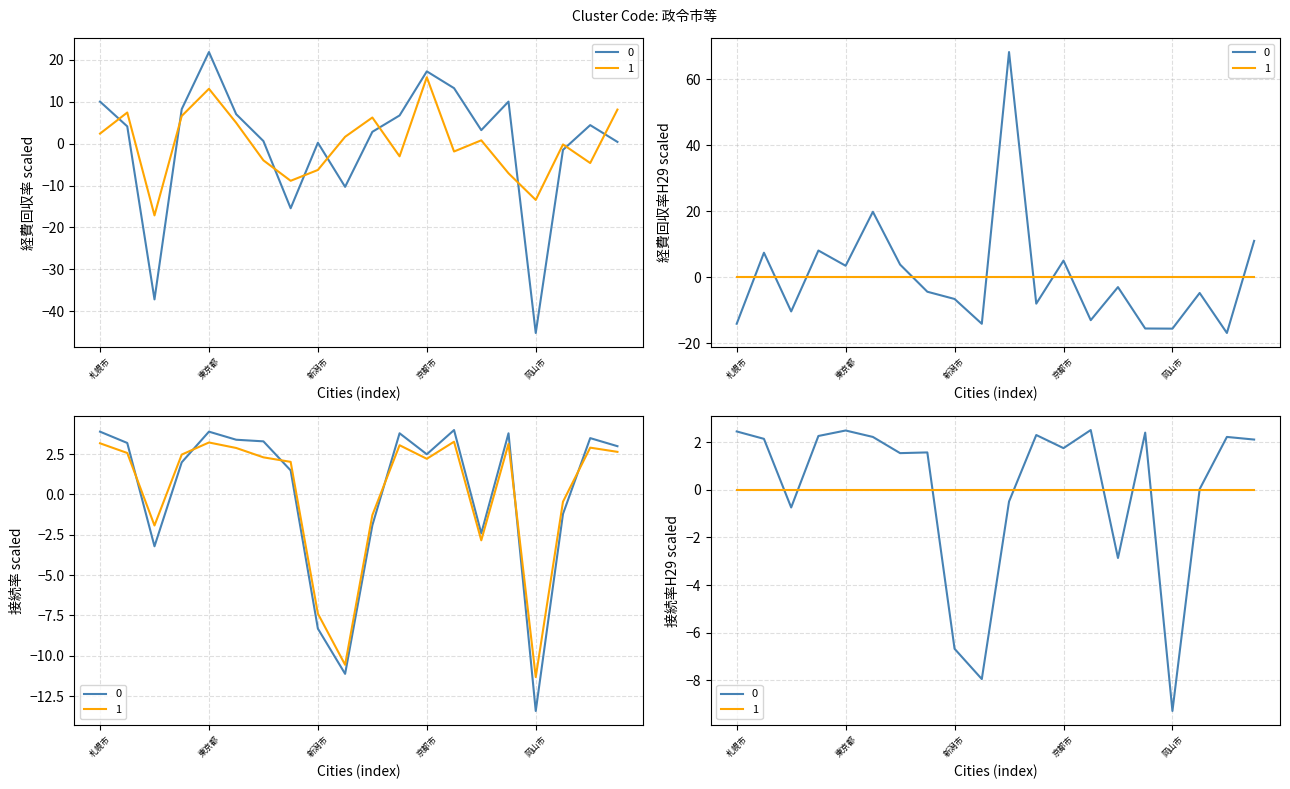

How many times do 接続率H19 and 接続率H24 cross each other?

6